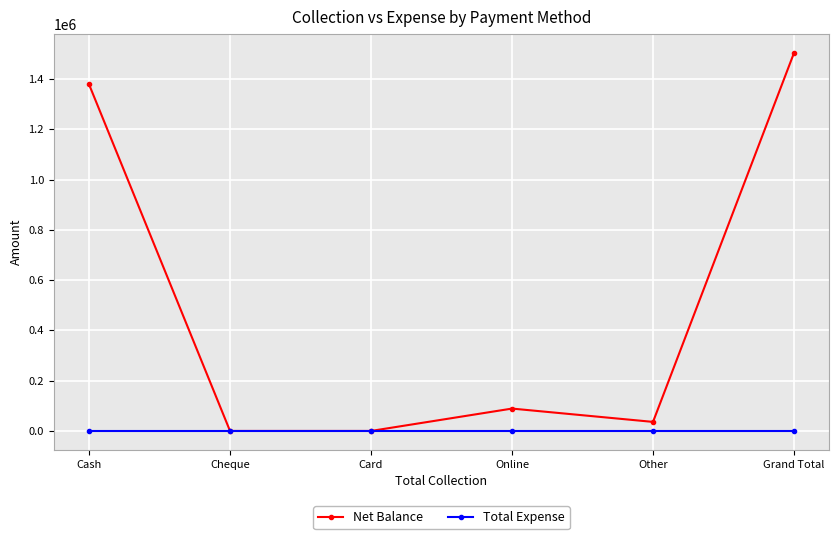

Is the value of Net Balance at Other greater than the value of Total Expense at Online?

Yes